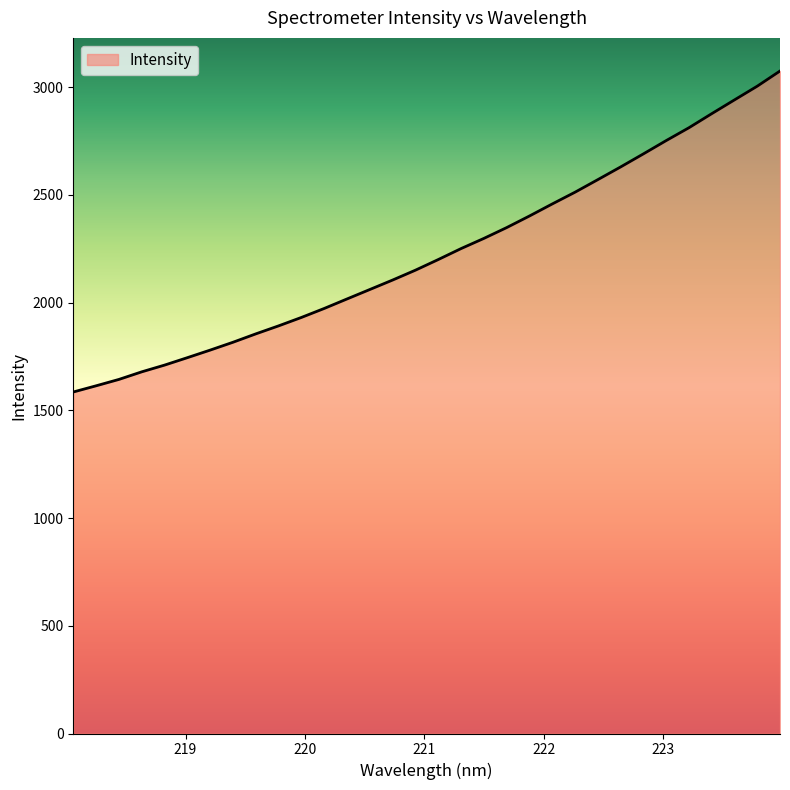

What is the greatest value displayed?

3075.3